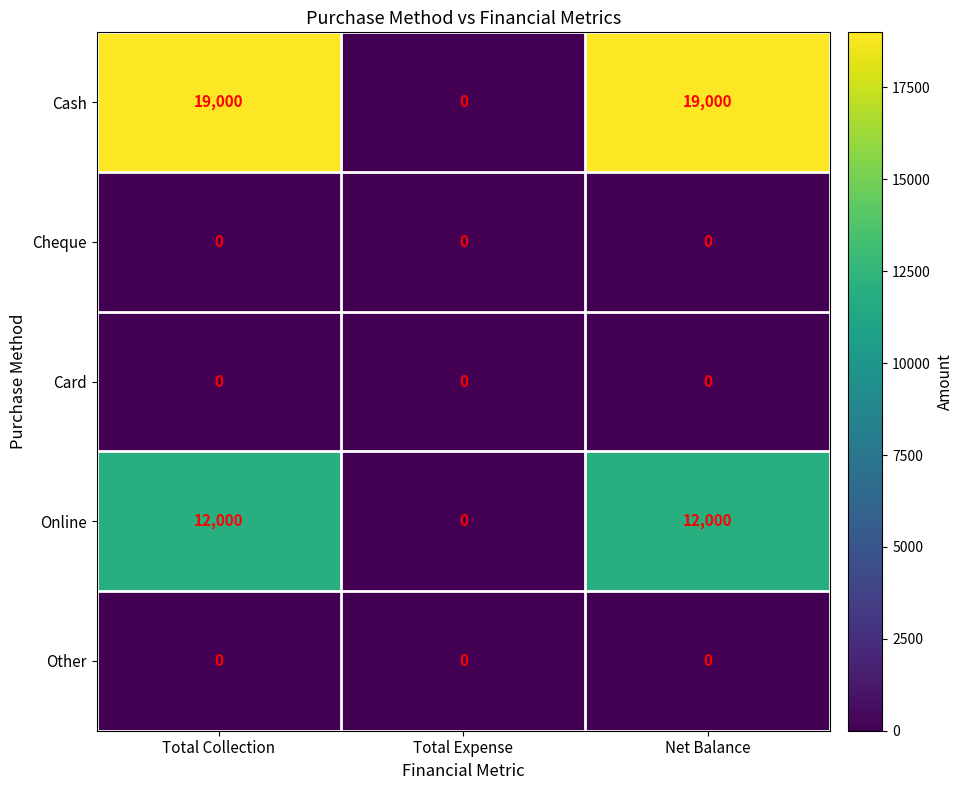

Which series has the largest total across all categories?

Cash